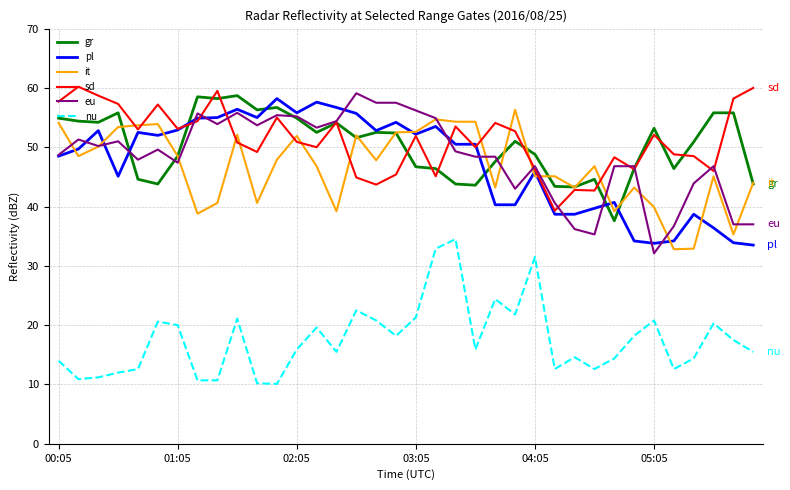

True or false: it and nu intersect in this chart.

False